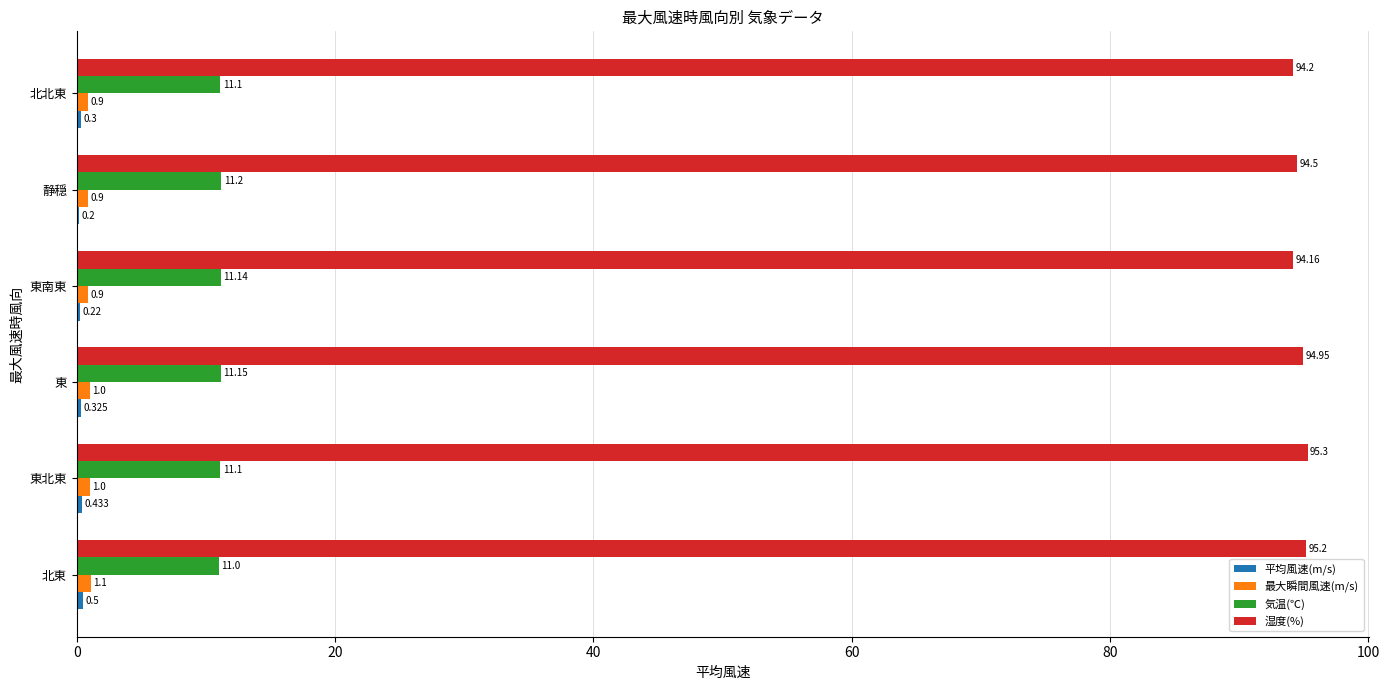

At which label is 湿度(%) closest to 94?

東南東